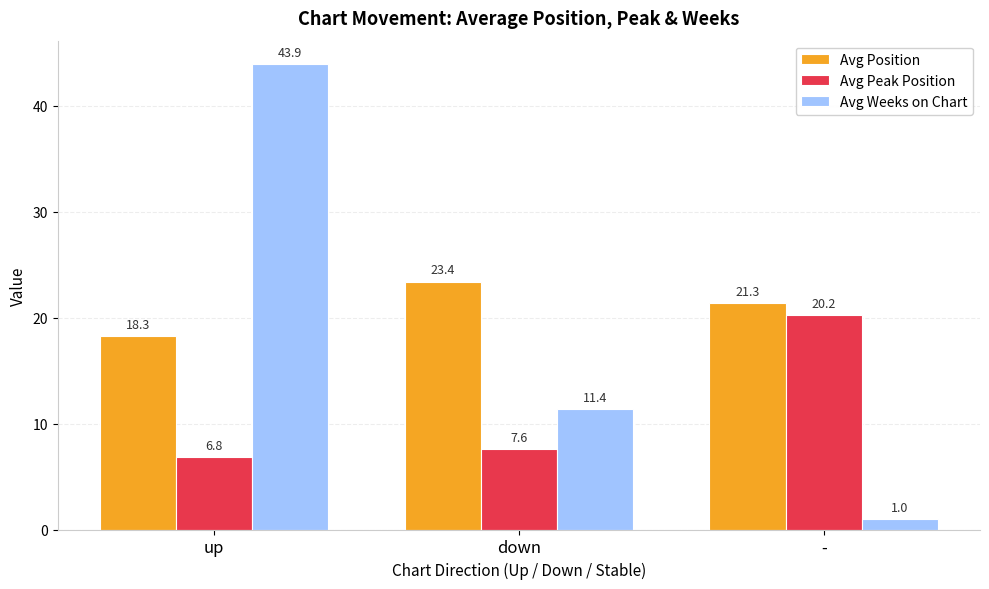

At which label is Avg Weeks on Chart closest to 22?

down